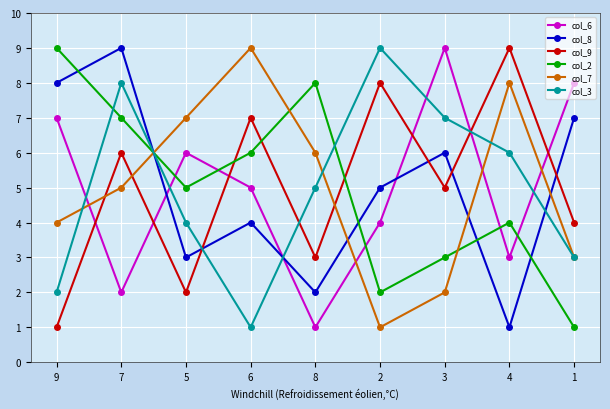

At which category is the sum across all series the highest?

7